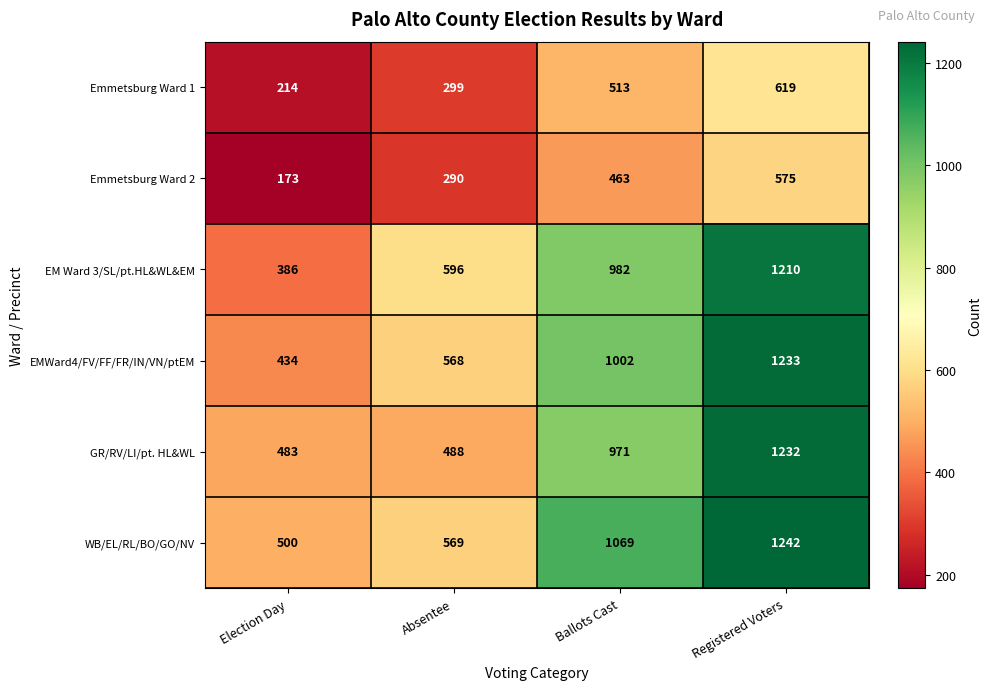

What is the lowest value of the EMWard4/FV/FF/FR/IN/VN/ptEM series?

434